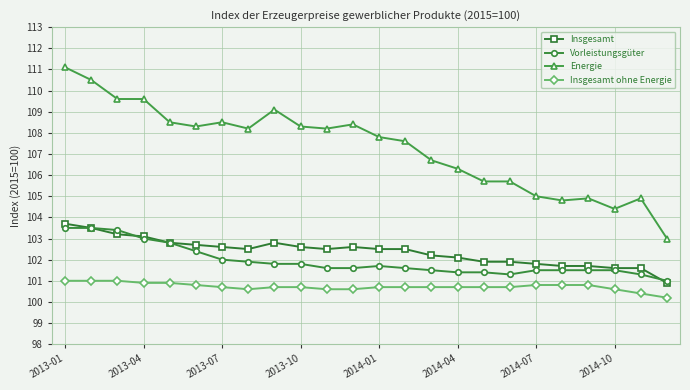

True or false: Energie and Insgesamt ohne Energie cross at least once.

False